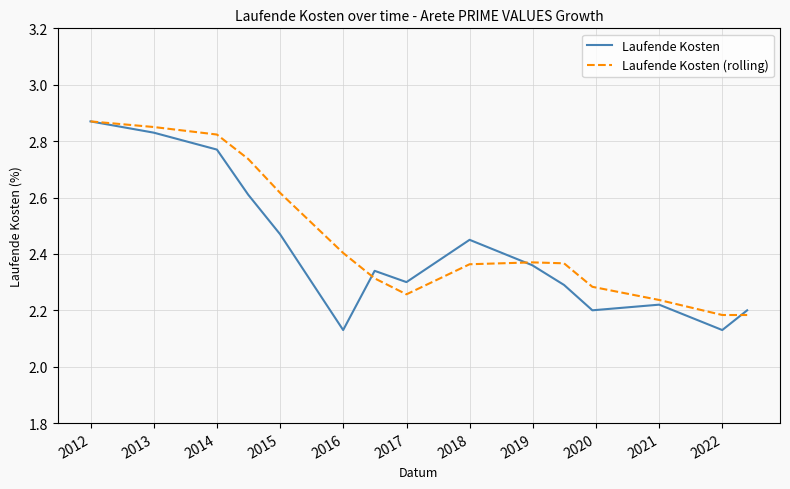

True or false: Laufende Kosten has more than 1 interior local peaks.

True